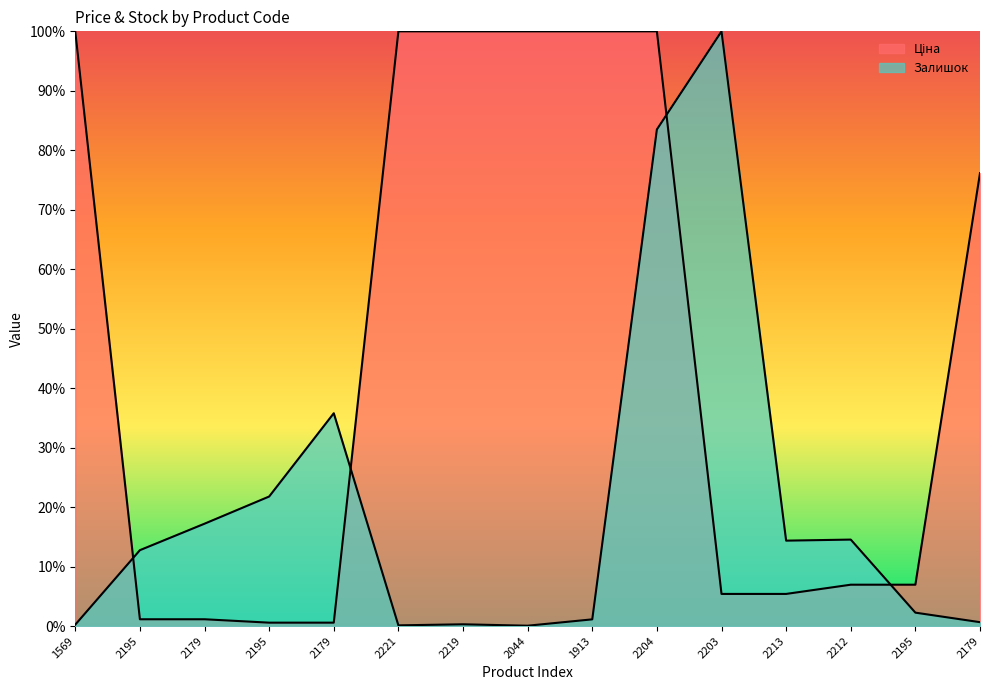

The Ціна series shows 0.4 at 2179. True or false?

False